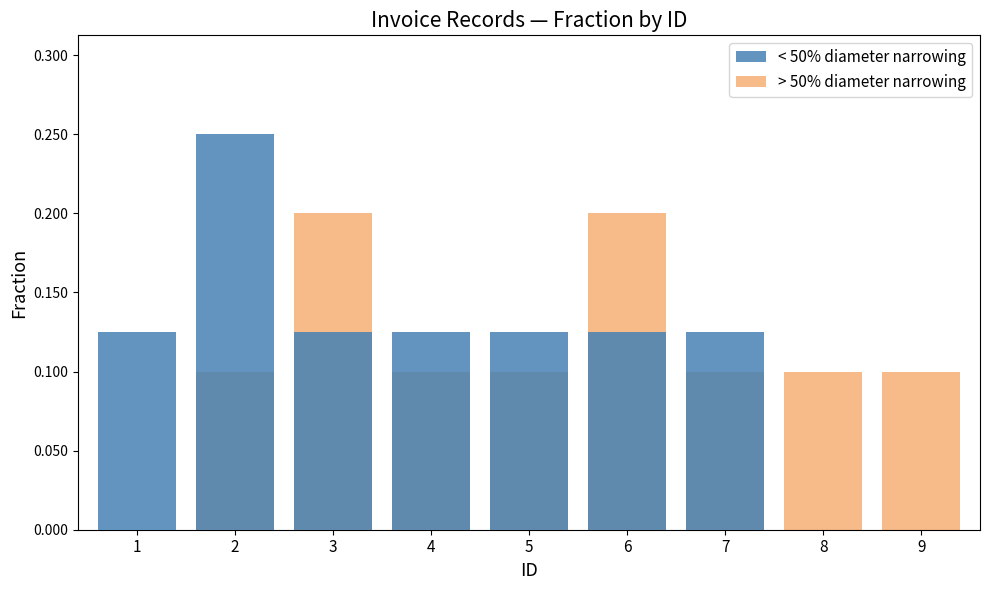

Which has a higher value, 2 or 7?

2